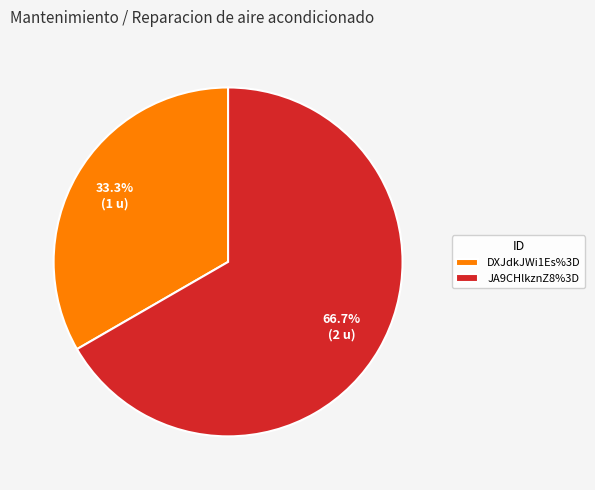

How many segments does this pie chart have?

2